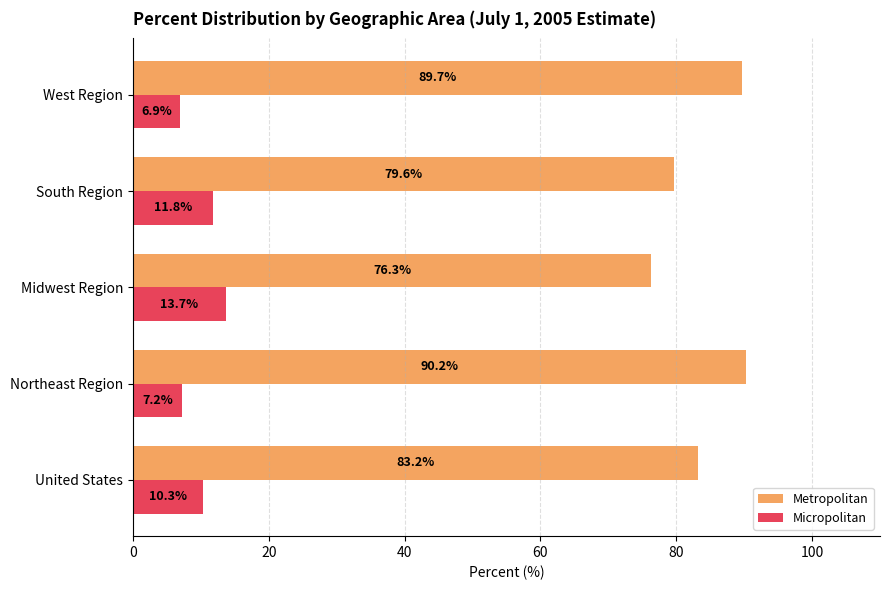

What is the average value of the Metropolitan series?

83.8